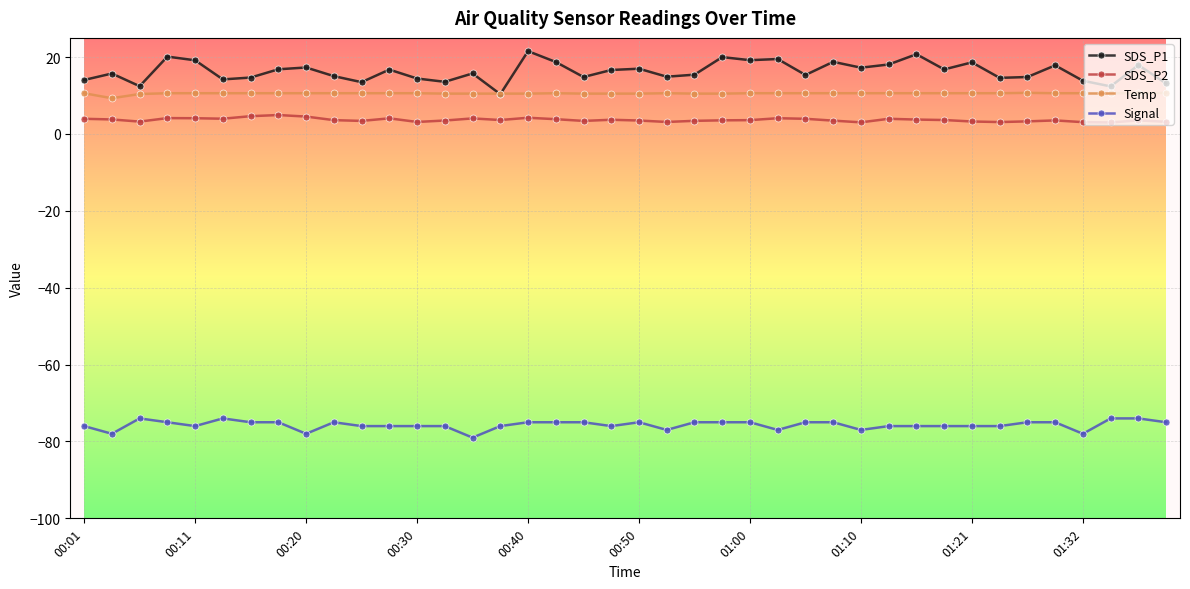

Which series has the largest range (max minus min)?

SDS_P1